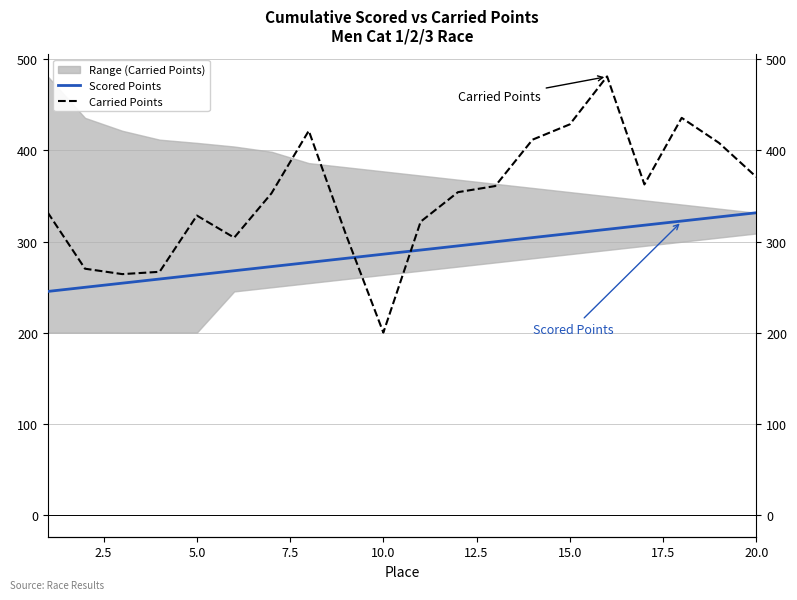

What is the average value of the Scored Points series?

288.4